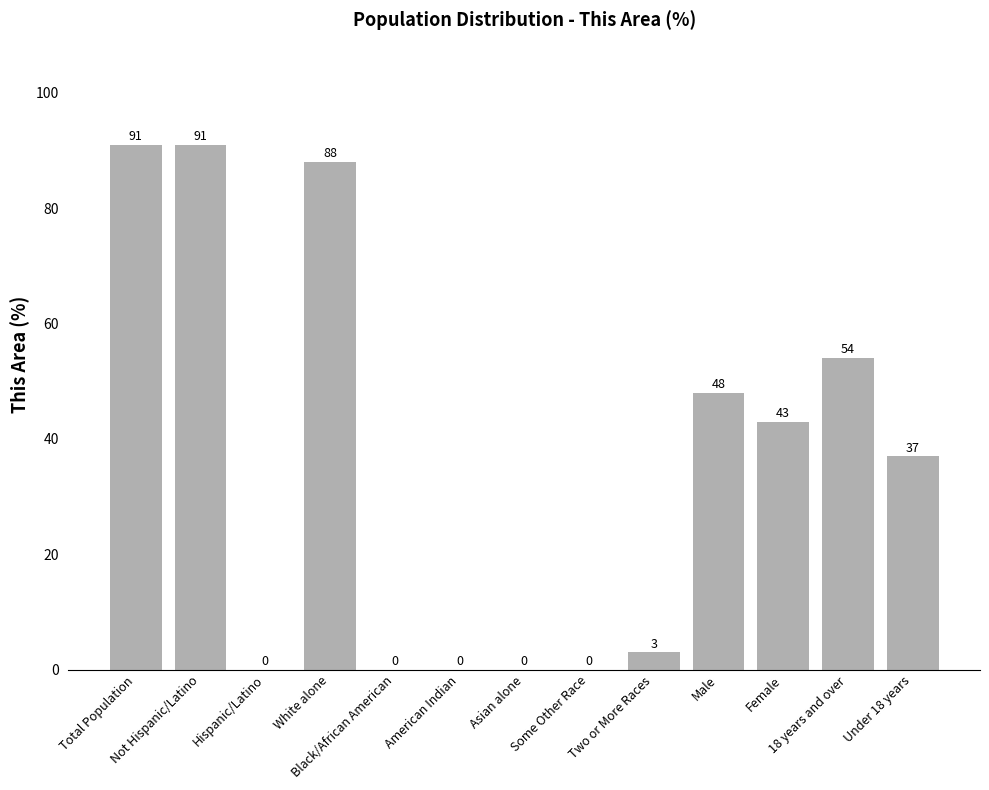

The value at White alone is 38. True or false?

False